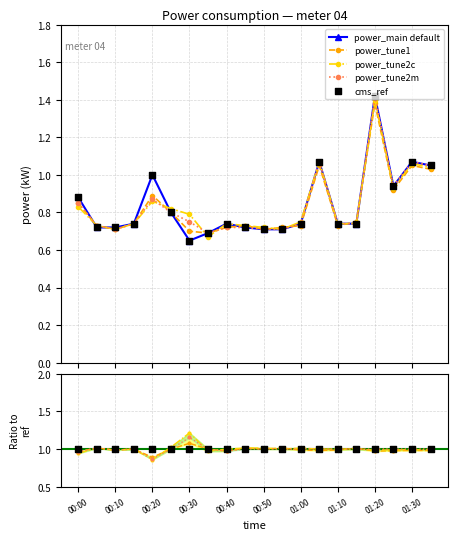

Which series has the largest Y range (max minus min)?

power_main